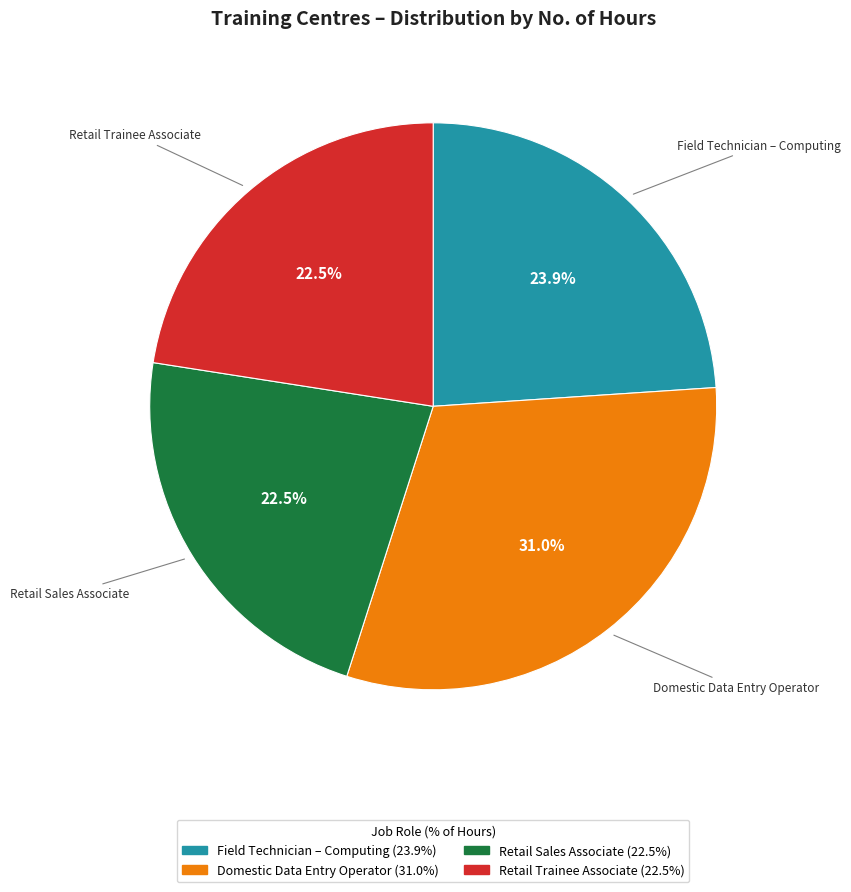

Is there a majority slice in this chart?

No